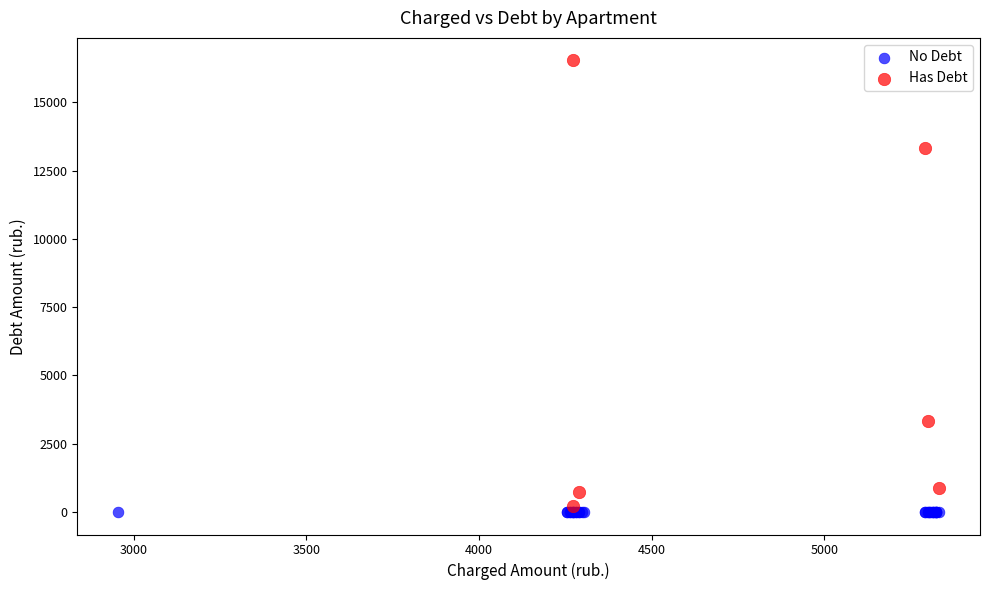

What are all the series names shown in the legend?

No Debt, Has Debt